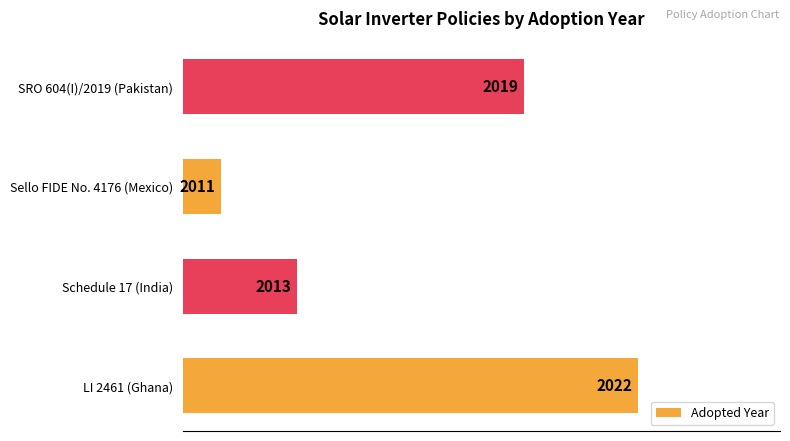

How many bars are there in total?

4